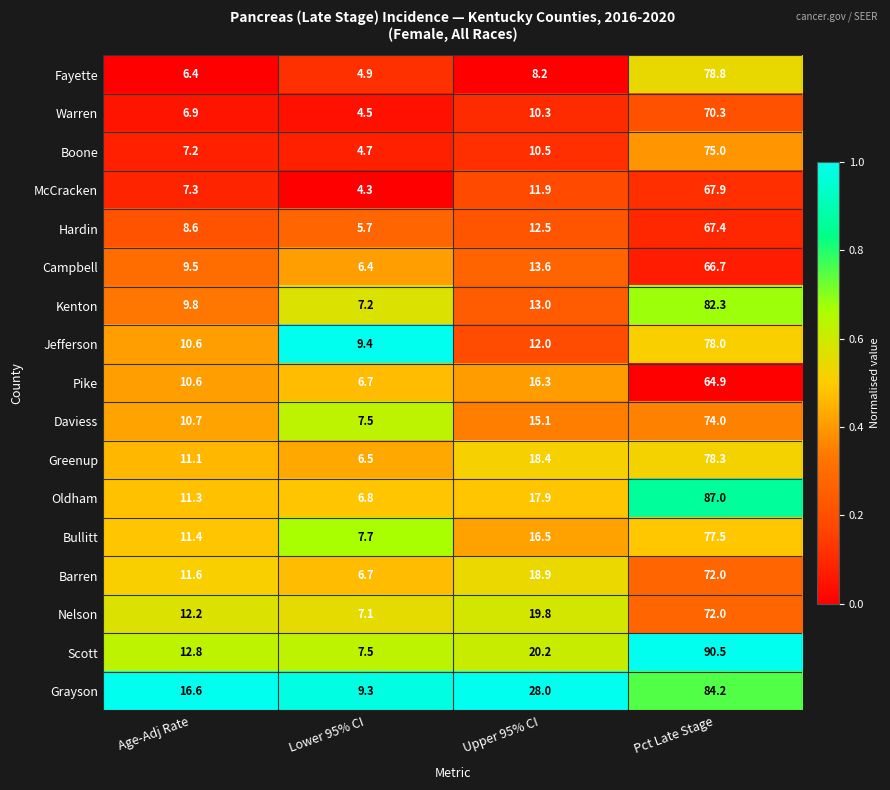

Rank the series at Upper 95% CI from highest to lowest value.

Grayson, Scott, Nelson, Barren, Greenup, Oldham, Bullitt, Pike, Daviess, Campbell, Kenton, Hardin, Jefferson, McCracken, Boone, Warren, Fayette